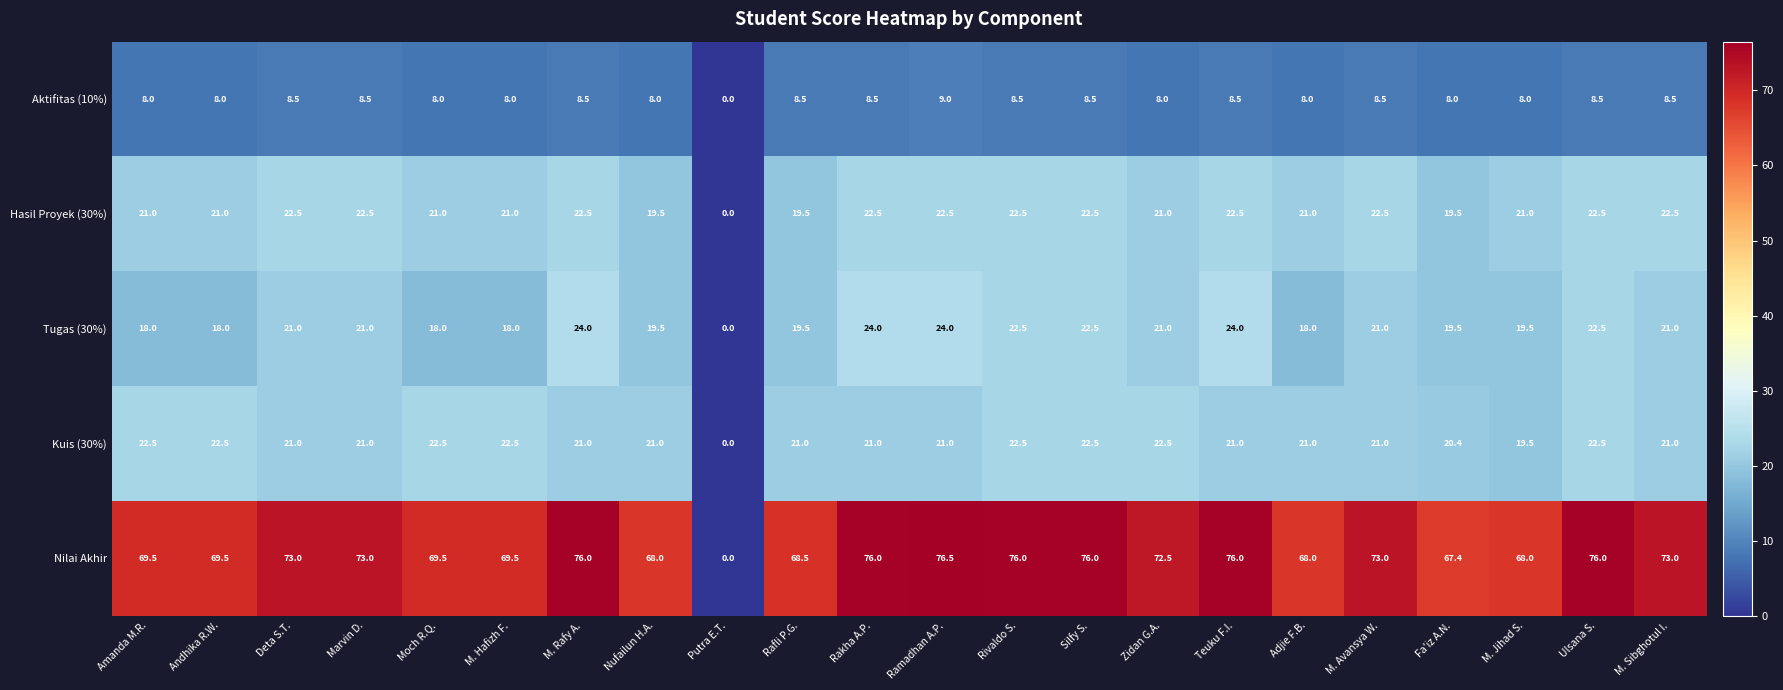

What is the sum of all Nilai Akhir values?

1514.9